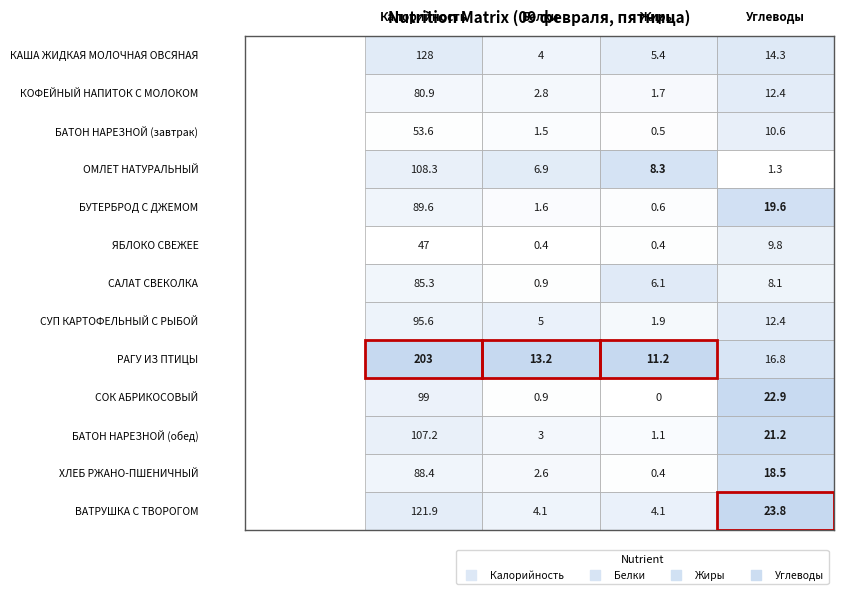

What is the difference between the second highest and second lowest values in the ЯБЛОКО СВЕЖЕЕ series?

9.4